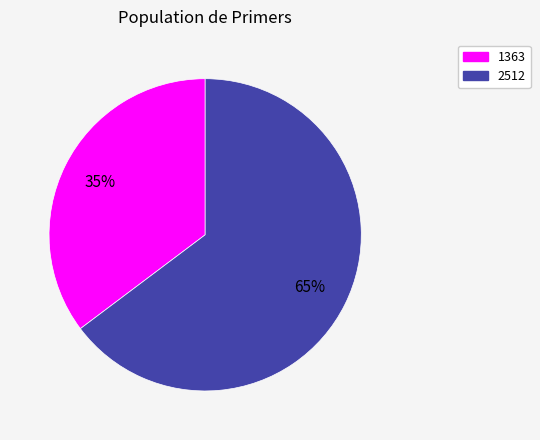

Count the number of slices in the pie.

2